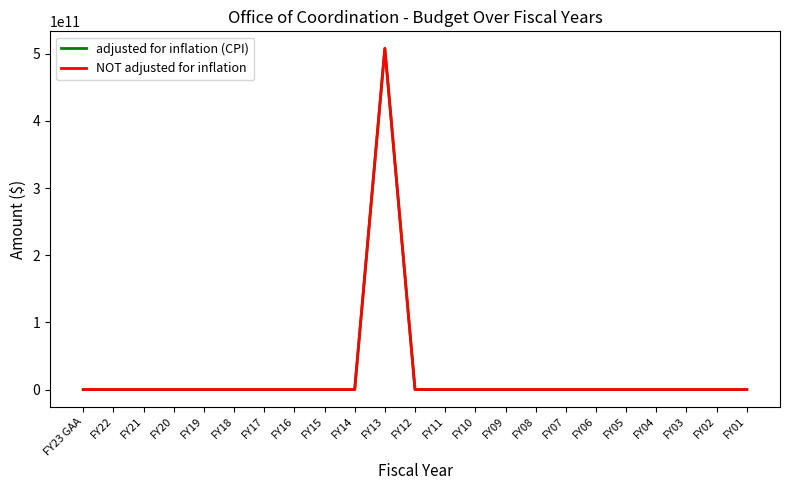

Is this an area chart (filled region under the line)?

No